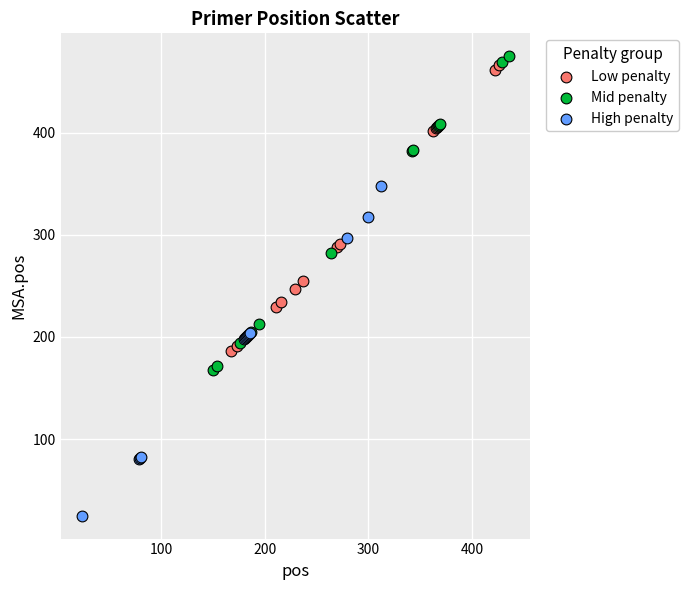

Which series has the largest Y range (max minus min)?

High penalty